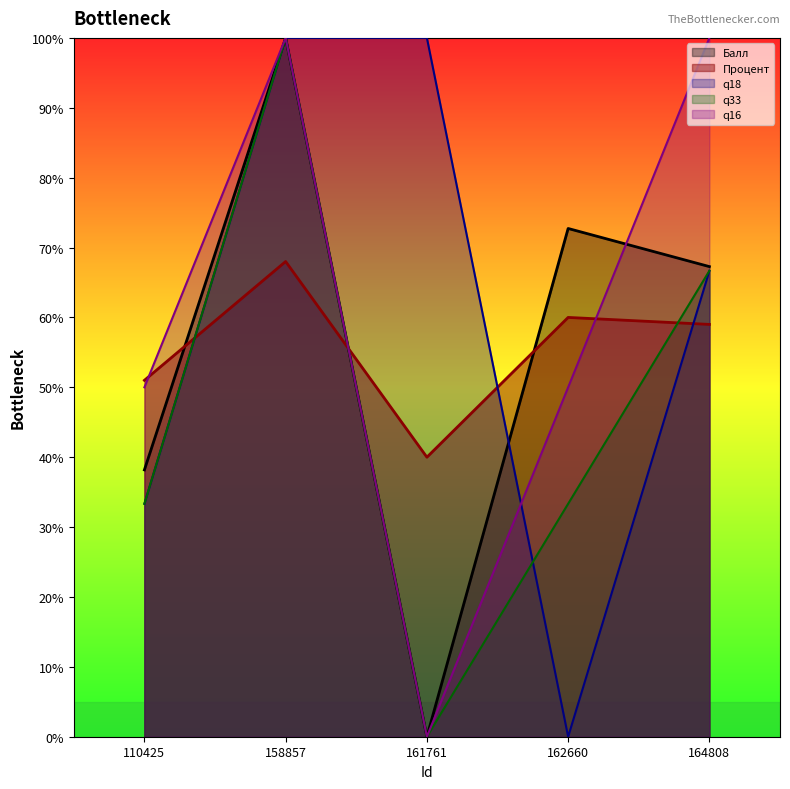

What are all the series names shown in the legend?

Балл, Процент, q18, q33, q16